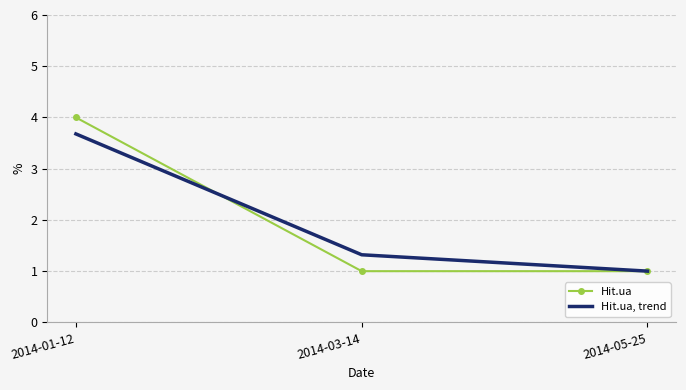

At which label is Hit.ua, trend closest to 2?

2014-03-14